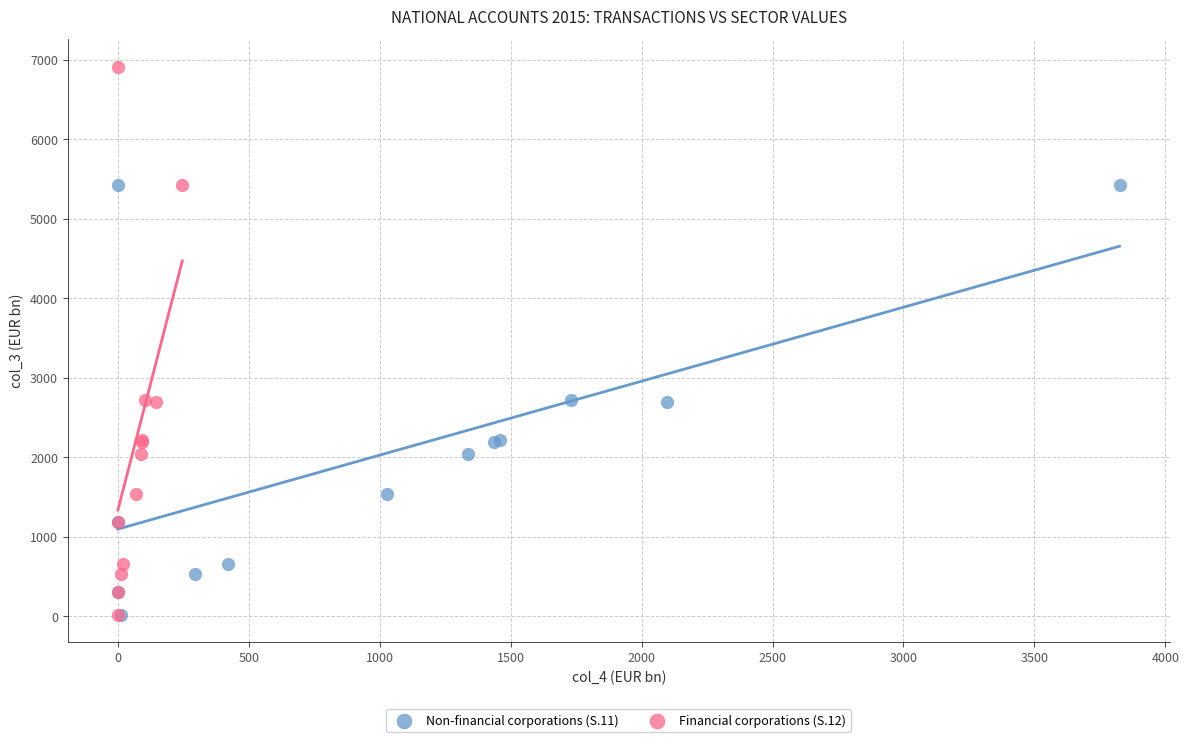

Which series contains the highest Y value?

Financial corporations (S.12)